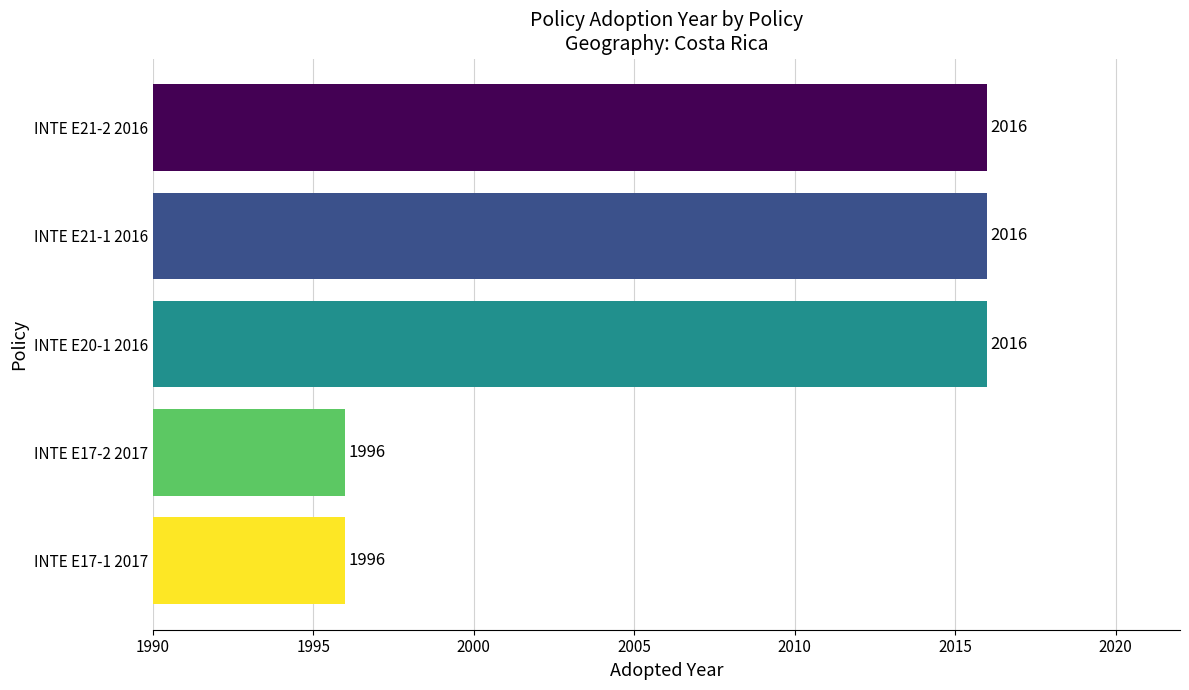

The value at INTE E17-1 2017 is 834. True or false?

False